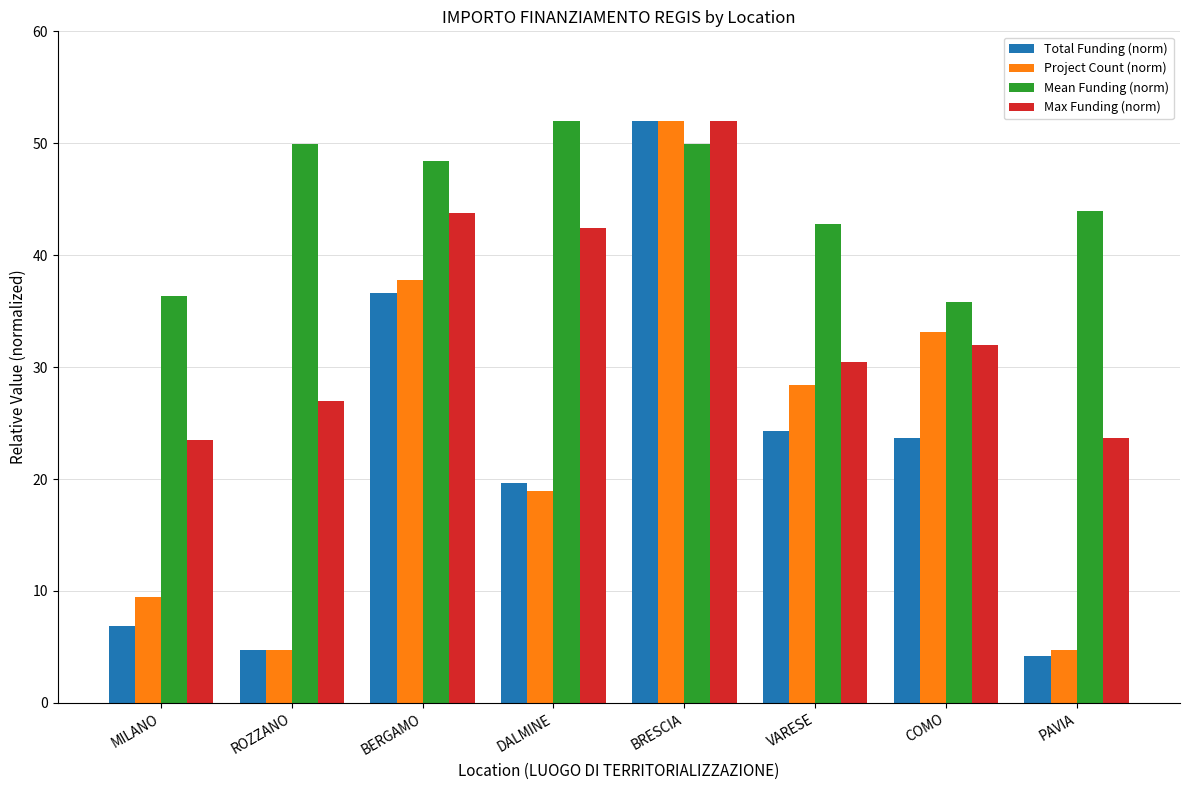

True or false: Project Count (norm) has a value of 4.7 at PAVIA.

True